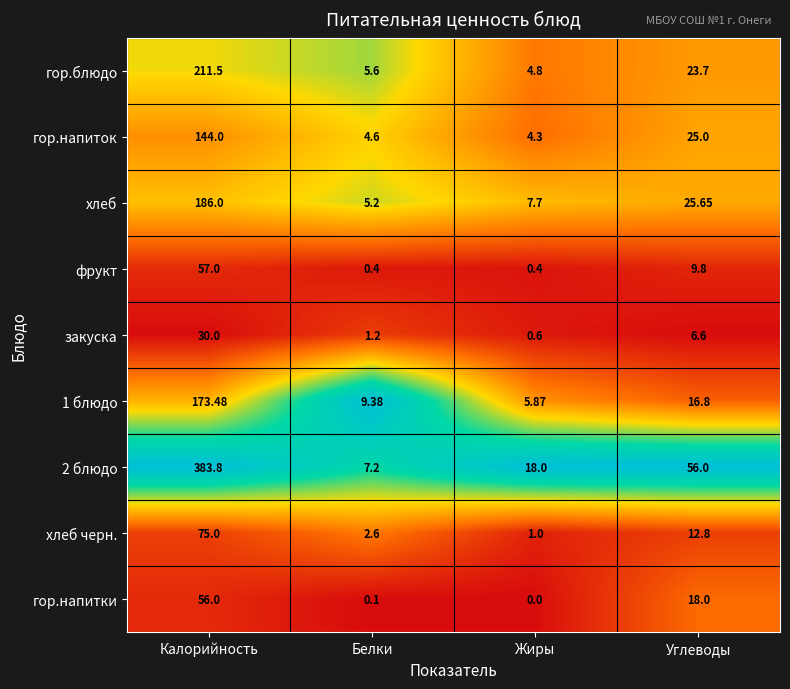

At which category does the chart reach its minimum across all series?

Жиры